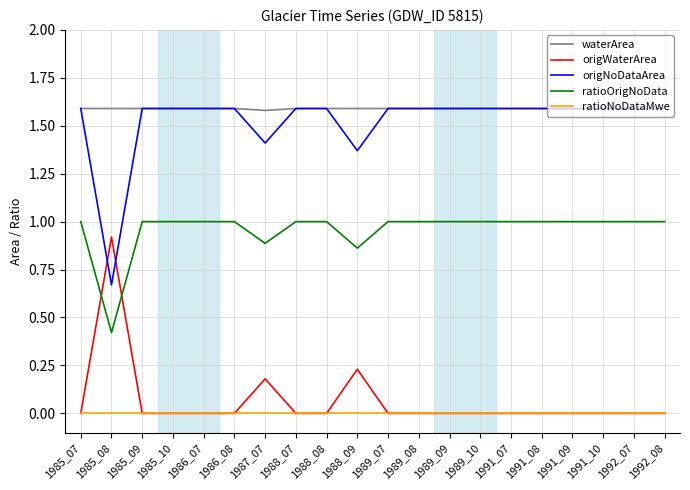

Does the chart display data point markers on the line(s)?

No